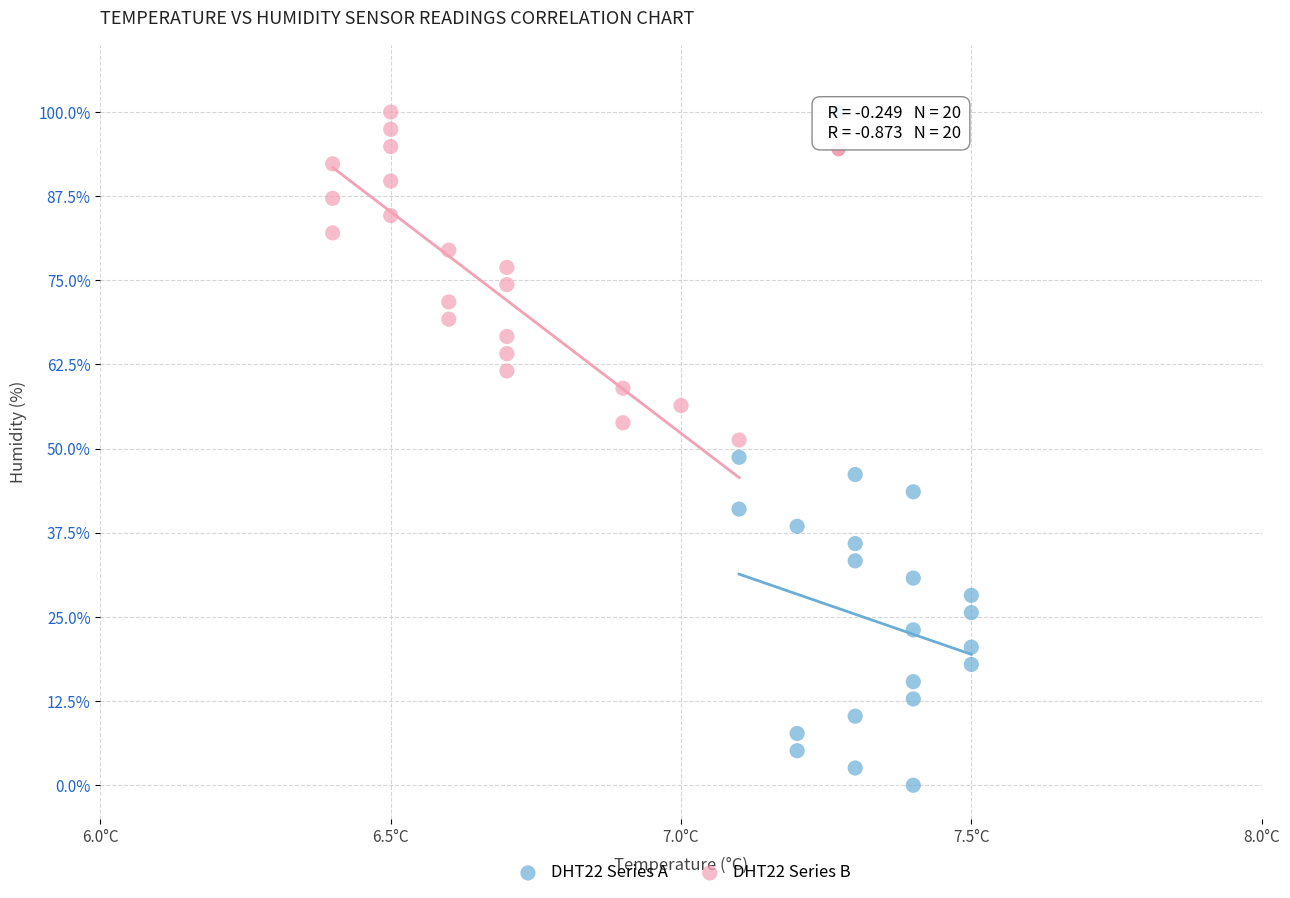

Which series contains the lowest Y value?

DHT22 Series A